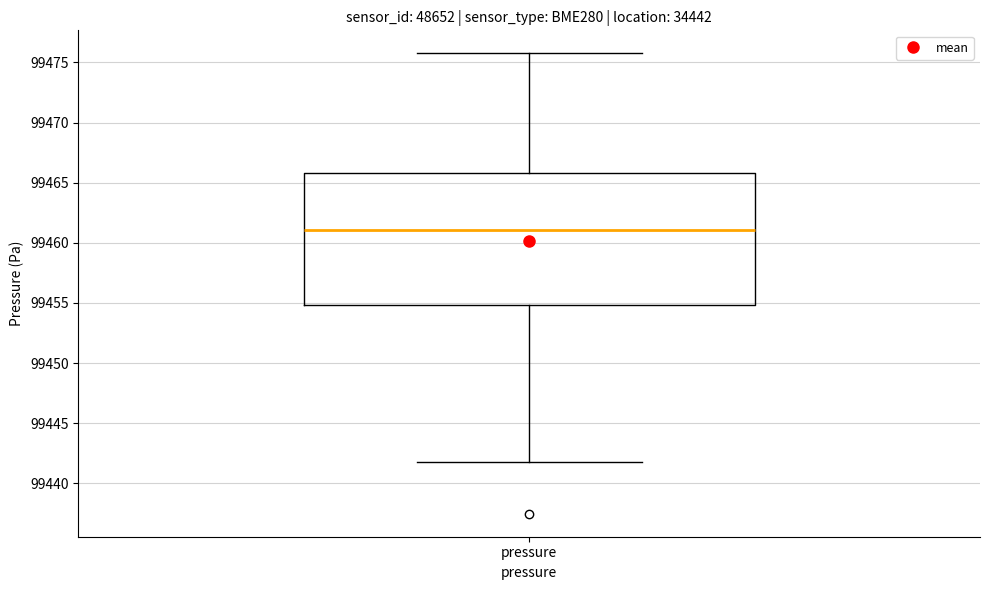

Read this box plot against the y-axis: the position of the median line, the range covered by the box, and the ends of both whiskers. The values are not printed on the chart, so give them approximately, as read against the axis.

median 99461, box 99455 to 99466, whiskers 99442 to 99476